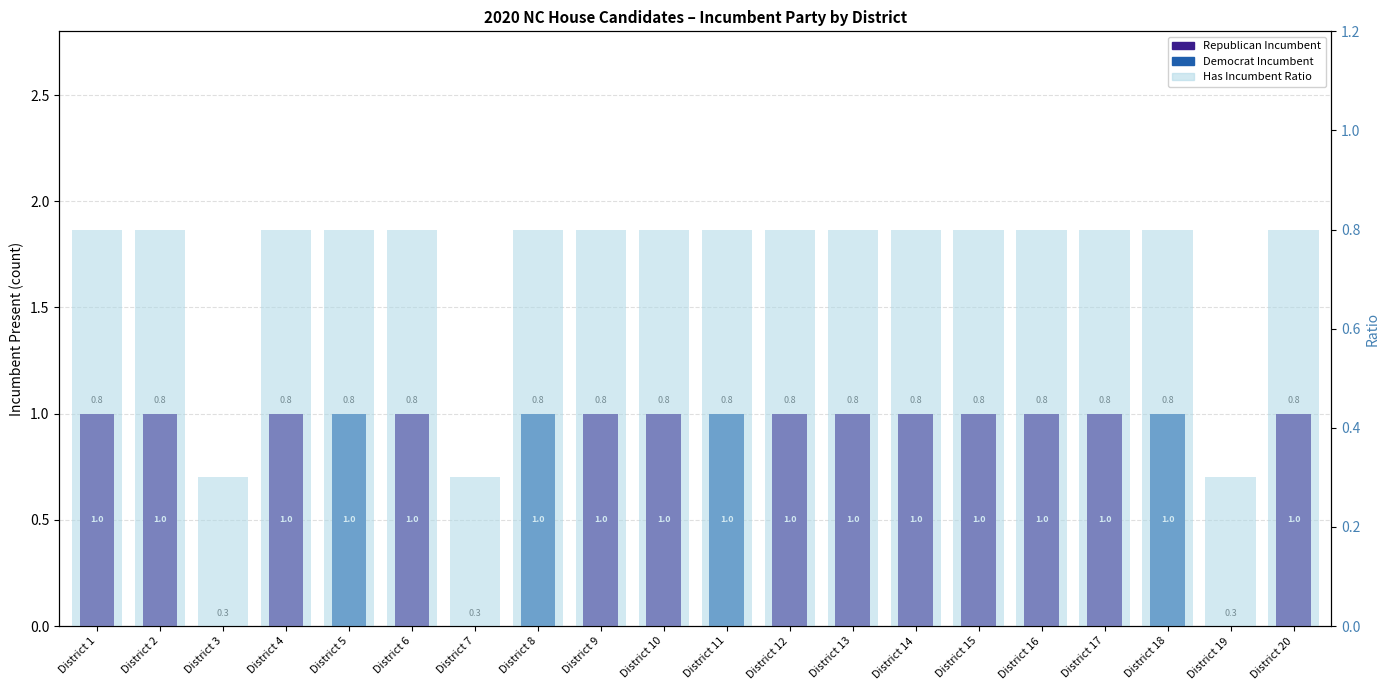

Reading left to right, transcribe all the data shown in this chart.

Republican Incumbent: District 1=1.0	District 2=1.0	District 3=0.0	District 4=1.0	District 5=0.0	District 6=1.0	District 7=0.0	District 8=0.0	District 9=1.0	District 10=1.0	District 11=0.0	District 12=1.0	District 13=1.0	District 14=1.0	District 15=1.0	District 16=1.0	District 17=1.0	District 18=0.0	District 19=0.0	District 20=1.0
Democrat Incumbent: District 1=0.0	District 2=0.0	District 3=0.0	District 4=0.0	District 5=1.0	District 6=0.0	District 7=0.0	District 8=1.0	District 9=0.0	District 10=0.0	District 11=1.0	District 12=0.0	District 13=0.0	District 14=0.0	District 15=0.0	District 16=0.0	District 17=0.0	District 18=1.0	District 19=0.0	District 20=0.0
Has Incumbent (ratio): District 1=0.8	District 2=0.8	District 3=0.3	District 4=0.8	District 5=0.8	District 6=0.8	District 7=0.3	District 8=0.8	District 9=0.8	District 10=0.8	District 11=0.8	District 12=0.8	District 13=0.8	District 14=0.8	District 15=0.8	District 16=0.8	District 17=0.8	District 18=0.8	District 19=0.3	District 20=0.8